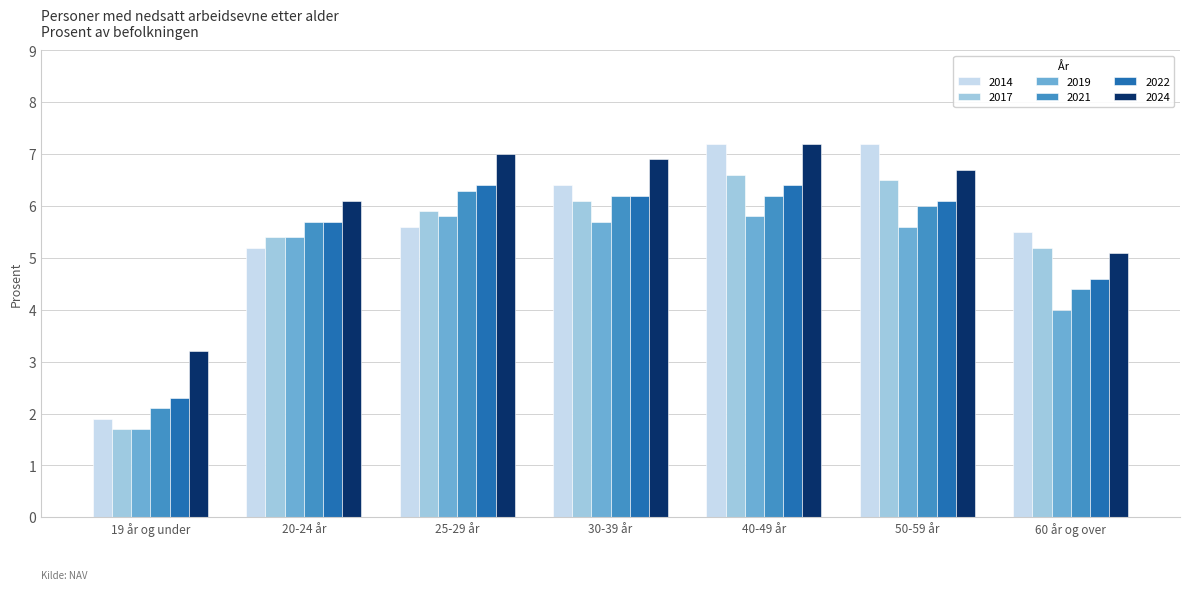

What is the difference between the maximum and minimum values in the 2021 series?

4.2